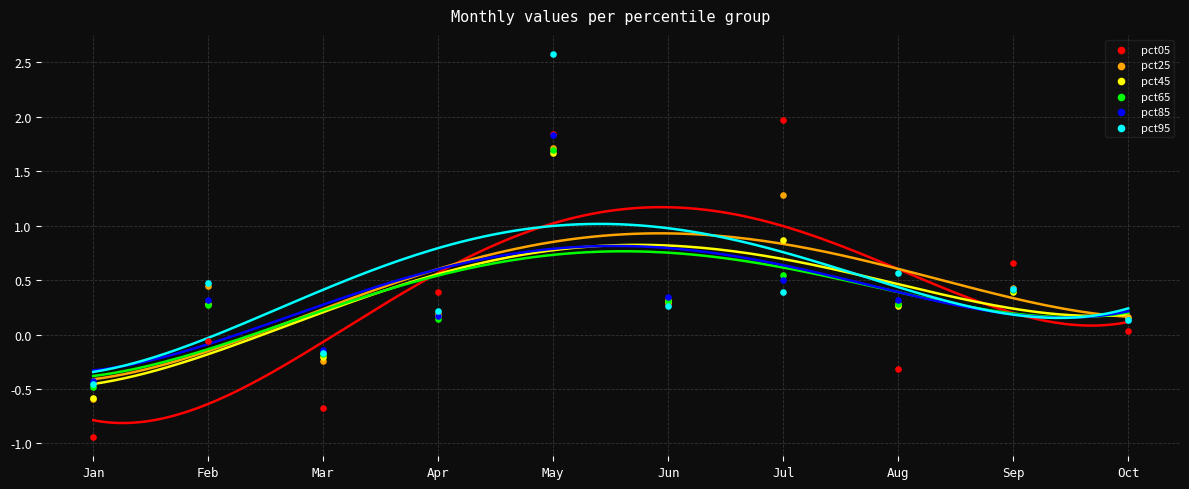

What are all the series names shown in the legend?

pct05, pct25, pct45, pct65, pct85, pct95